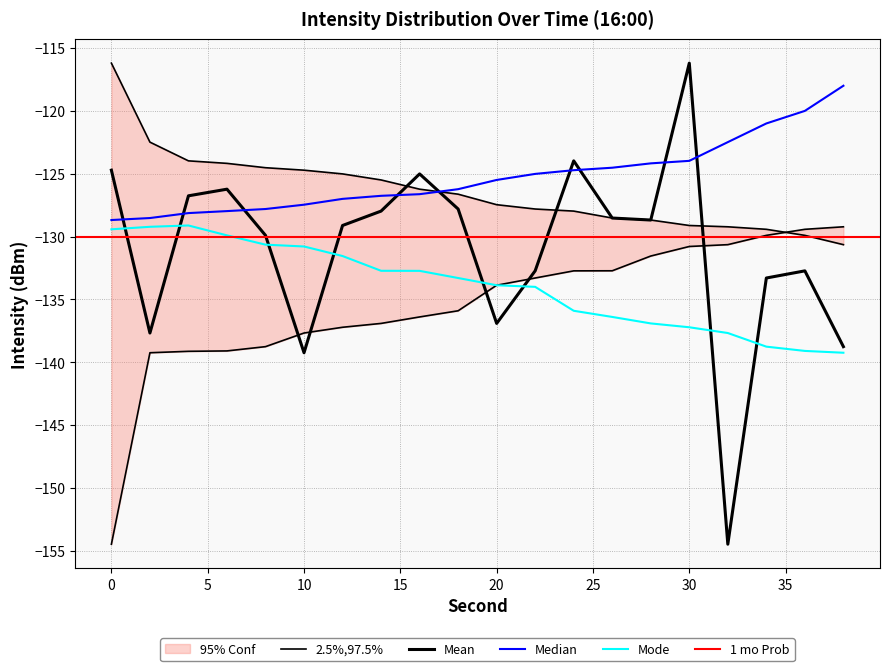

Which series has the largest total across all categories?

Median